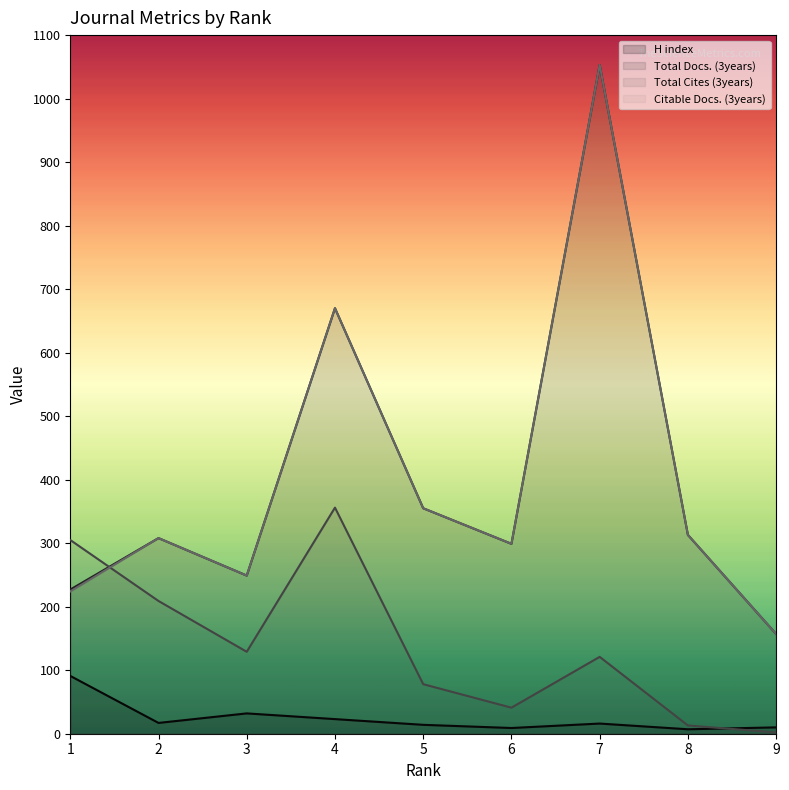

Does the chart display data point markers on the line(s)?

No